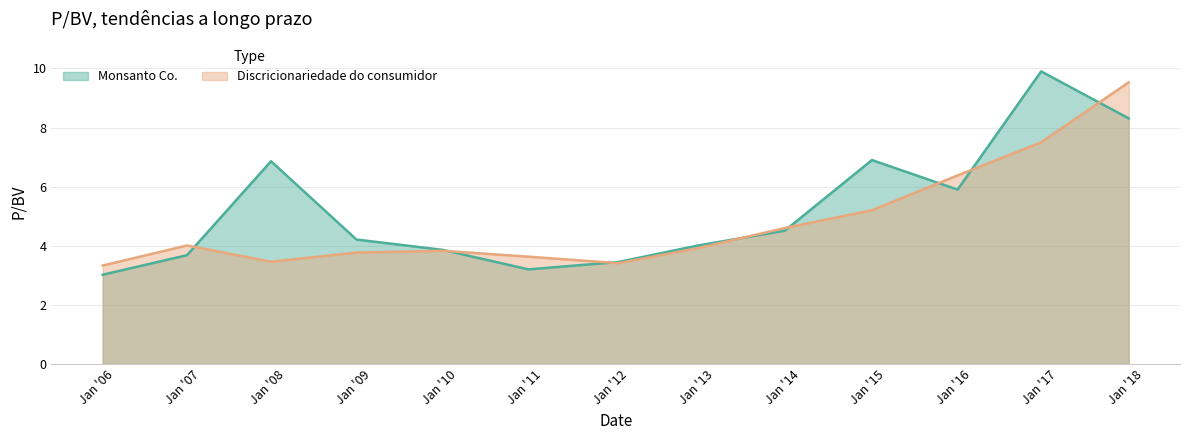

What is the label of the 6th point from the right?

2012-10-19